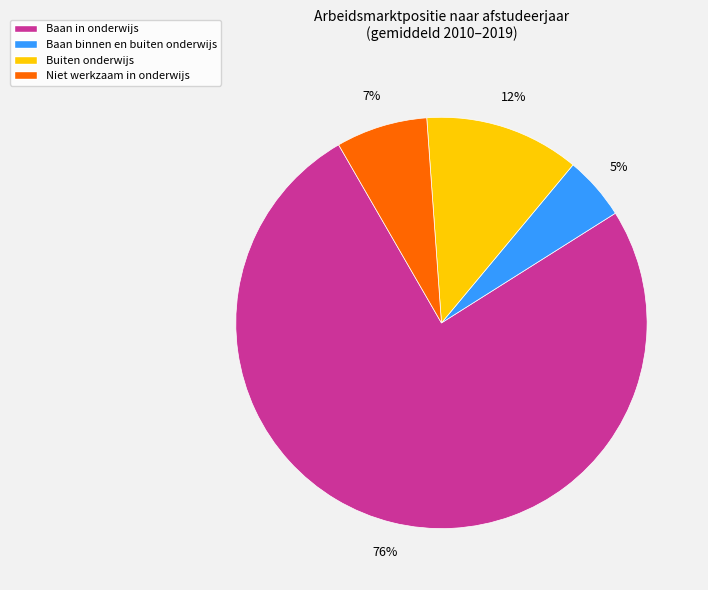

Is the sum of Niet werkzaam in onderwijs and Baan binnen en buiten onderwijs greater than half?

No